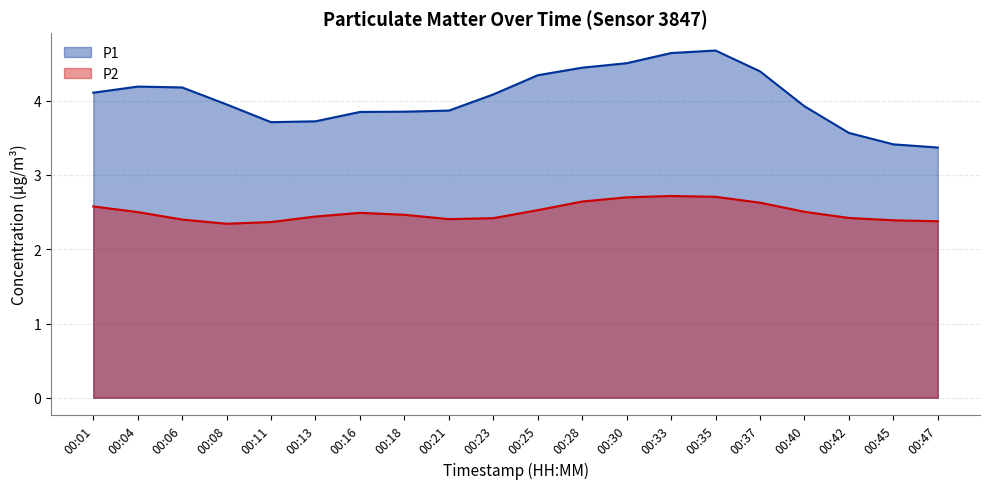

True or false: P2 and P1 cross at least once.

False